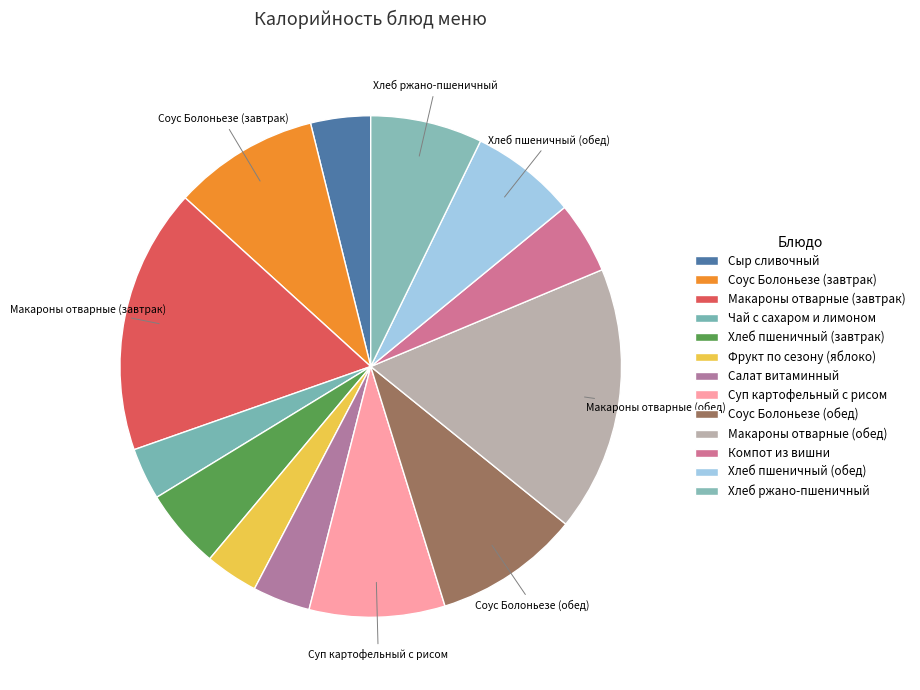

How many slices are in this pie chart?

13